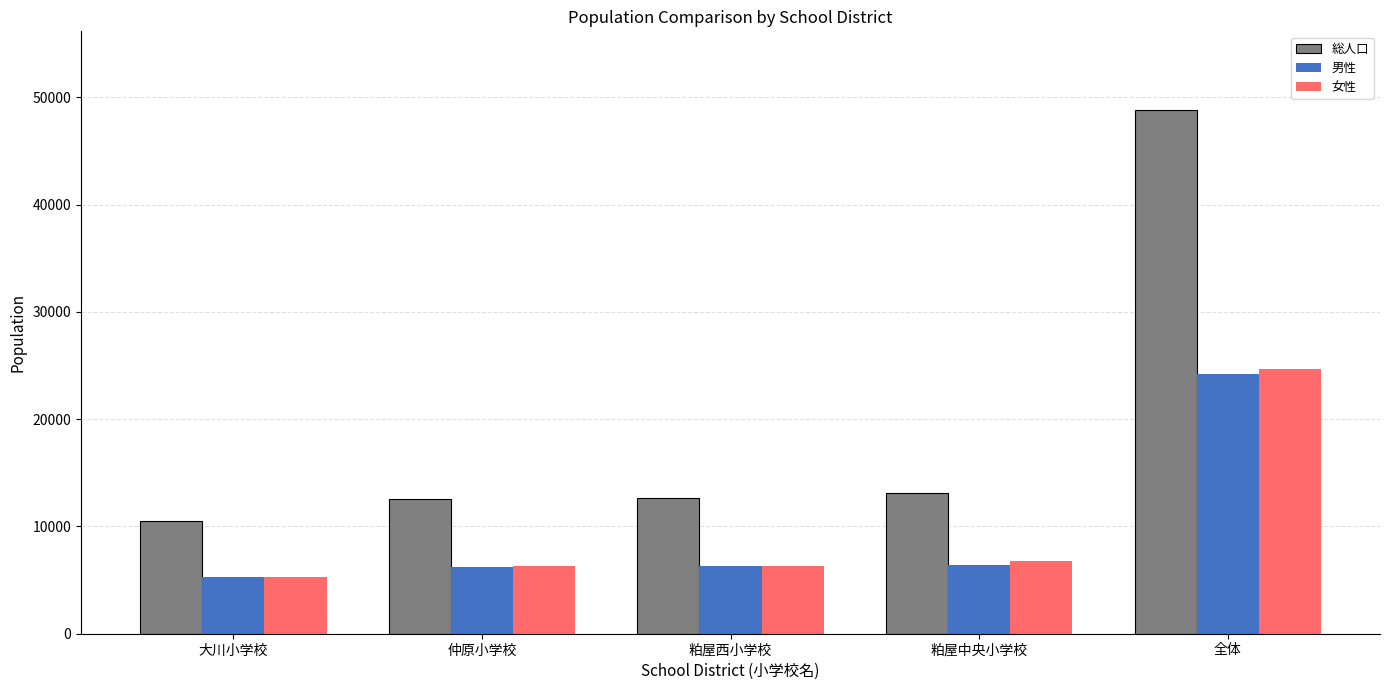

Count the number of categories in the chart.

5